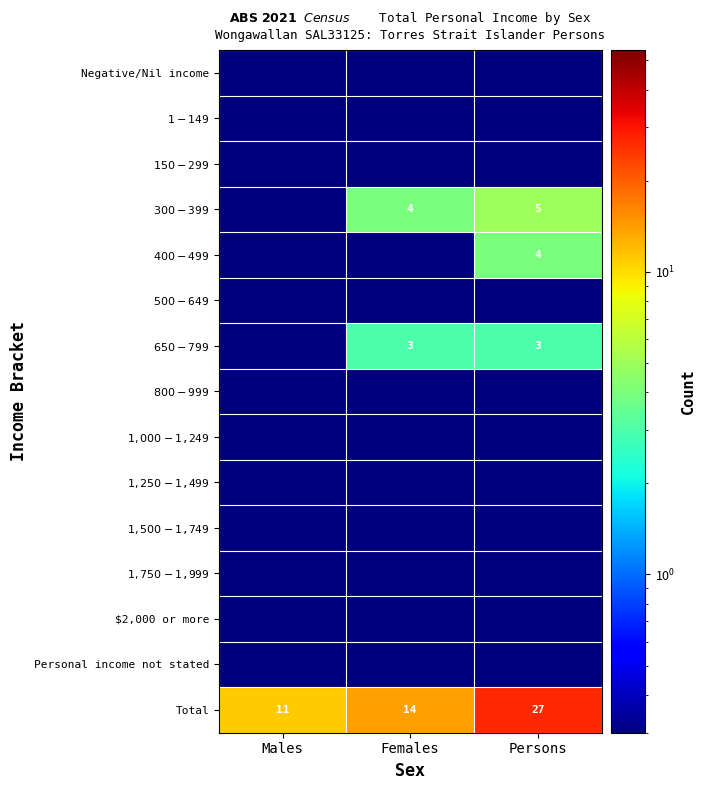

Which label corresponds to the smallest value in the chart?

Males